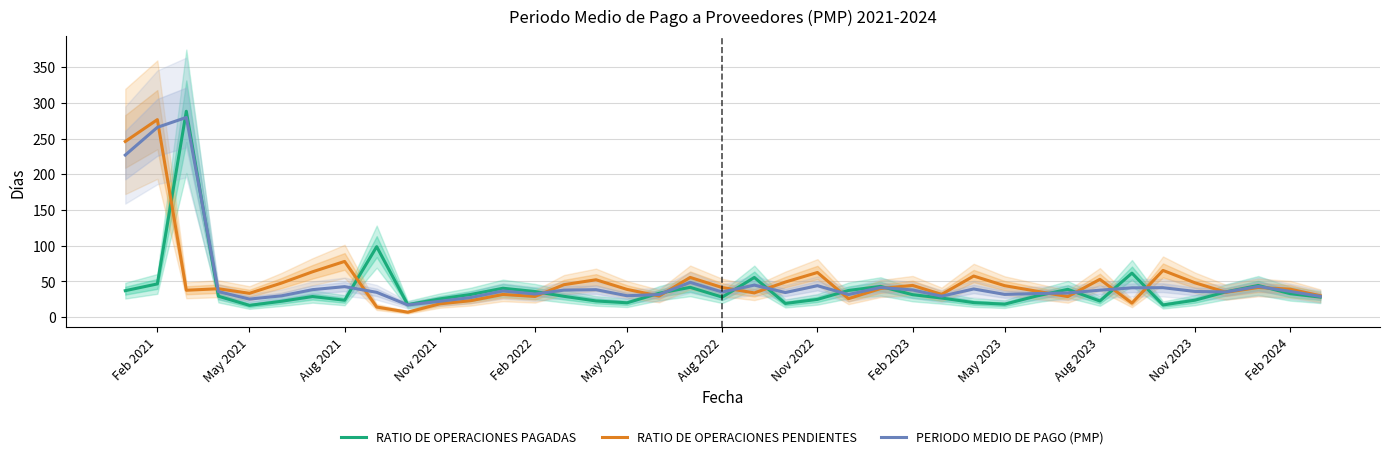

Is it true that PERIODO MEDIO DE PAGO (PMP) equals 17.1 at Aug 2022?

False